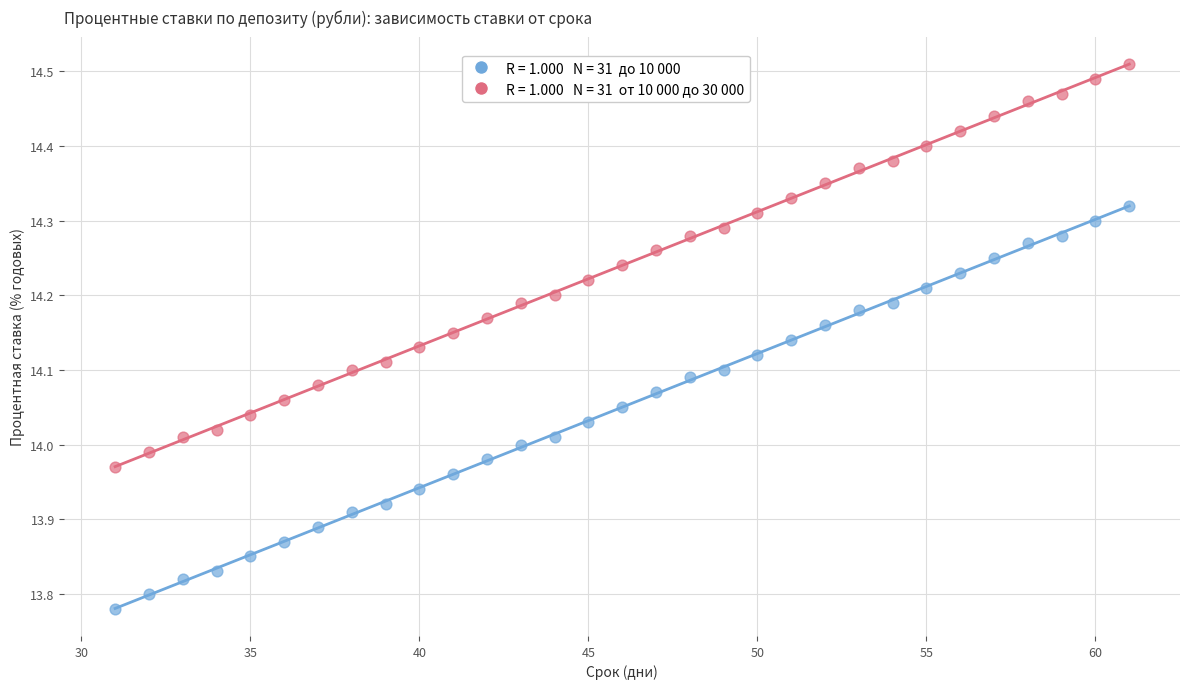

Across all data points, what is the range of X values (max minus min)?

30.0